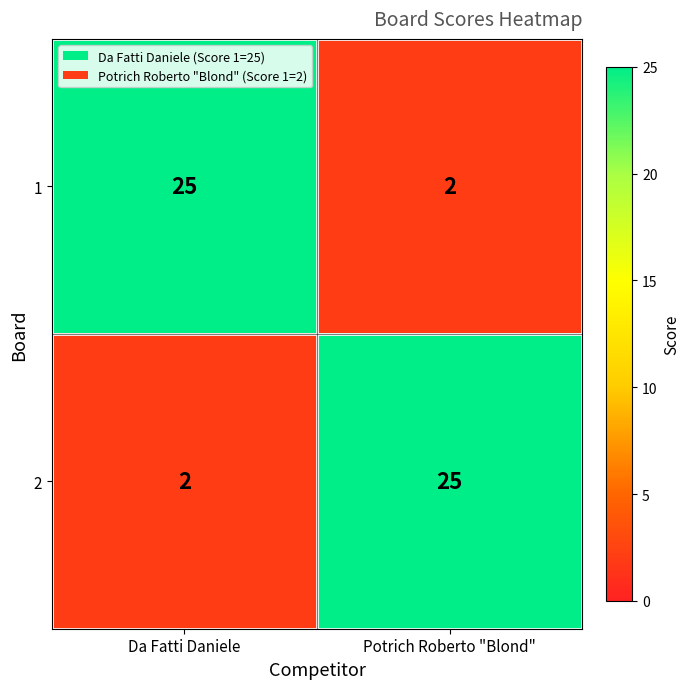

What is the spread (max minus min) of values at Potrich Roberto "Blond"?

23